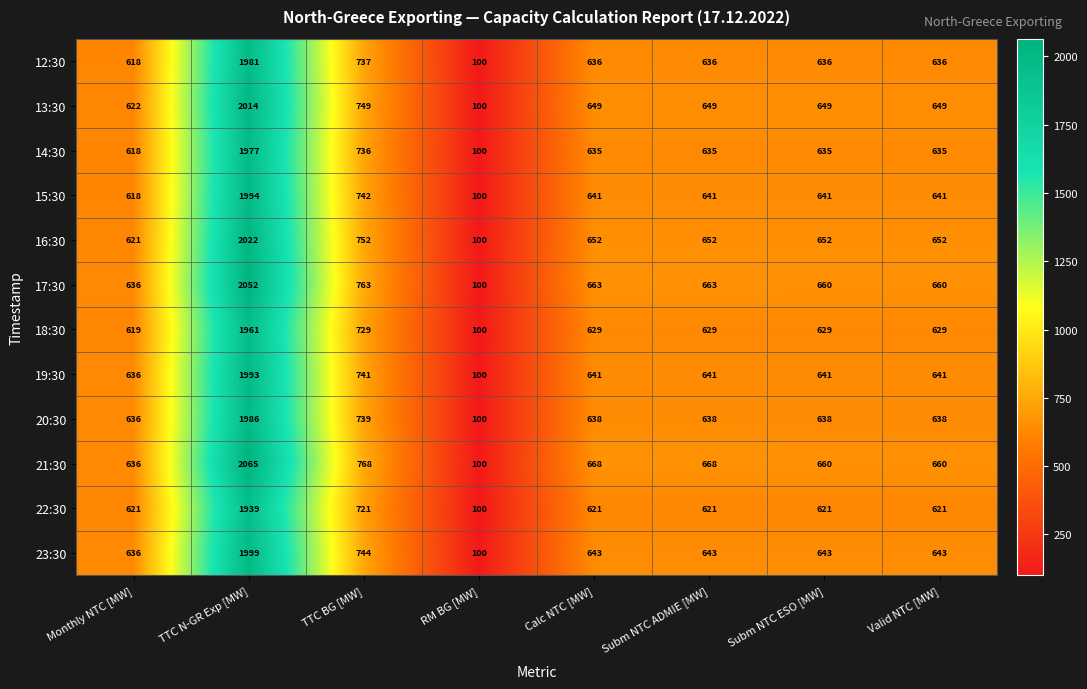

At which label does 12:30 reach its peak?

TTC N-GR Exp [MW]